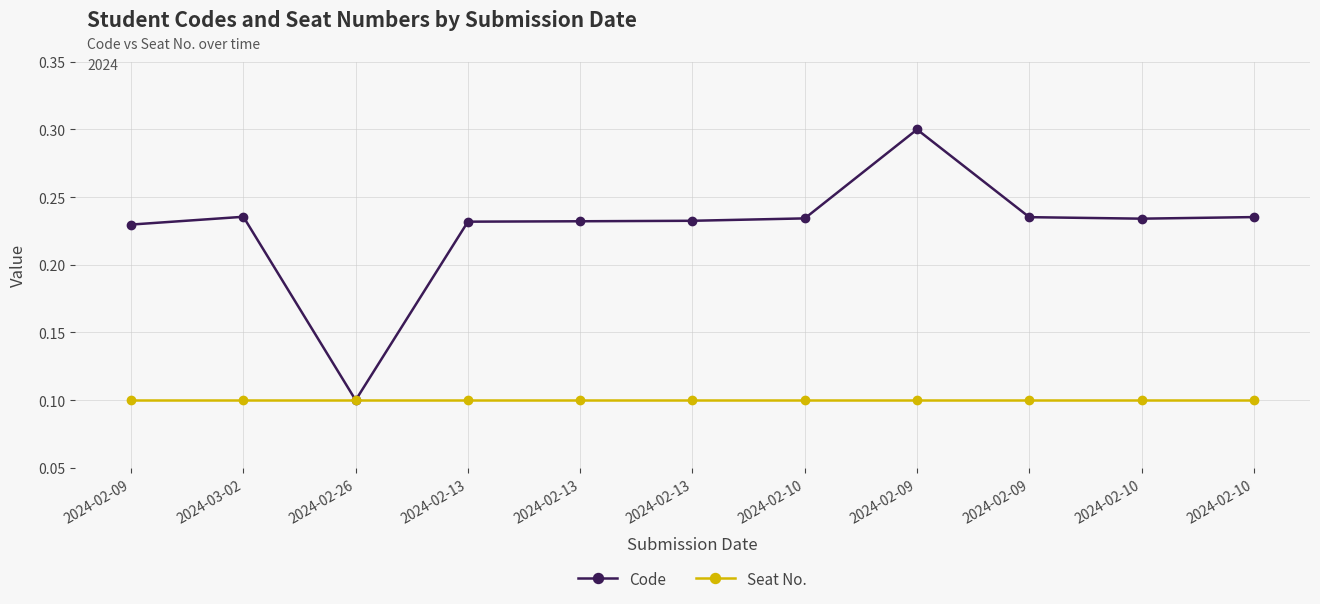

Is this an area chart (filled region under the line)?

No